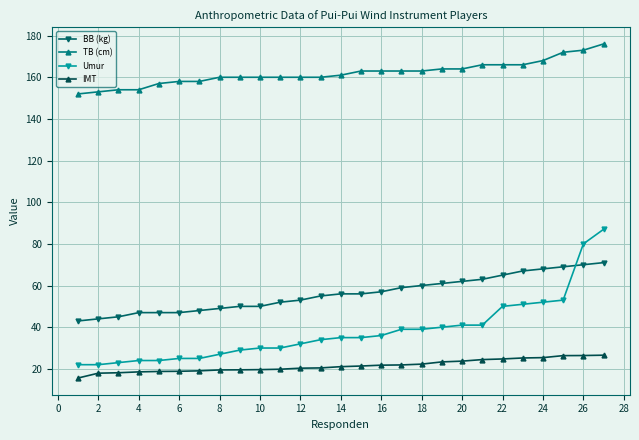

Which series has the largest total across all categories?

TB (cm)